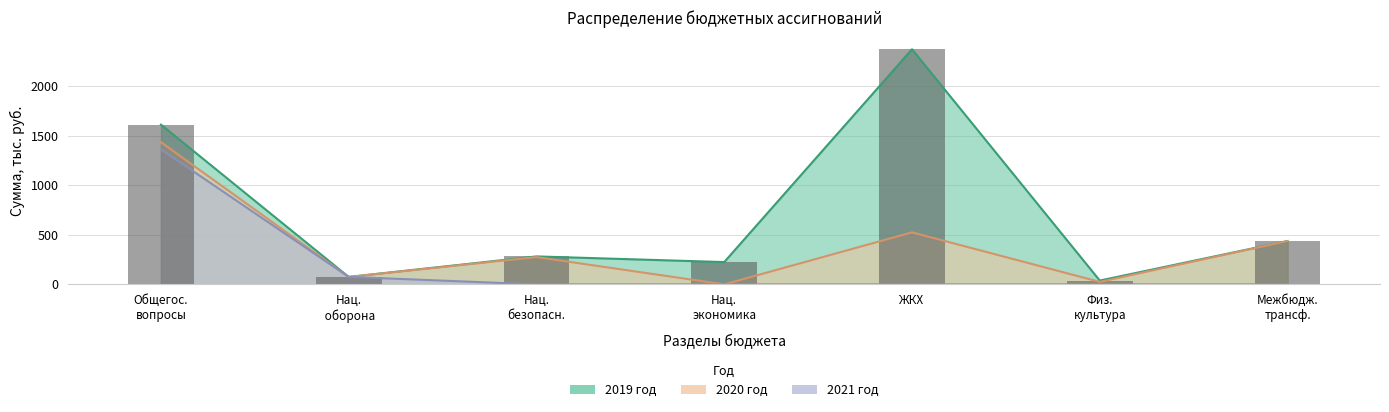

Count the number of data series in this chart.

3